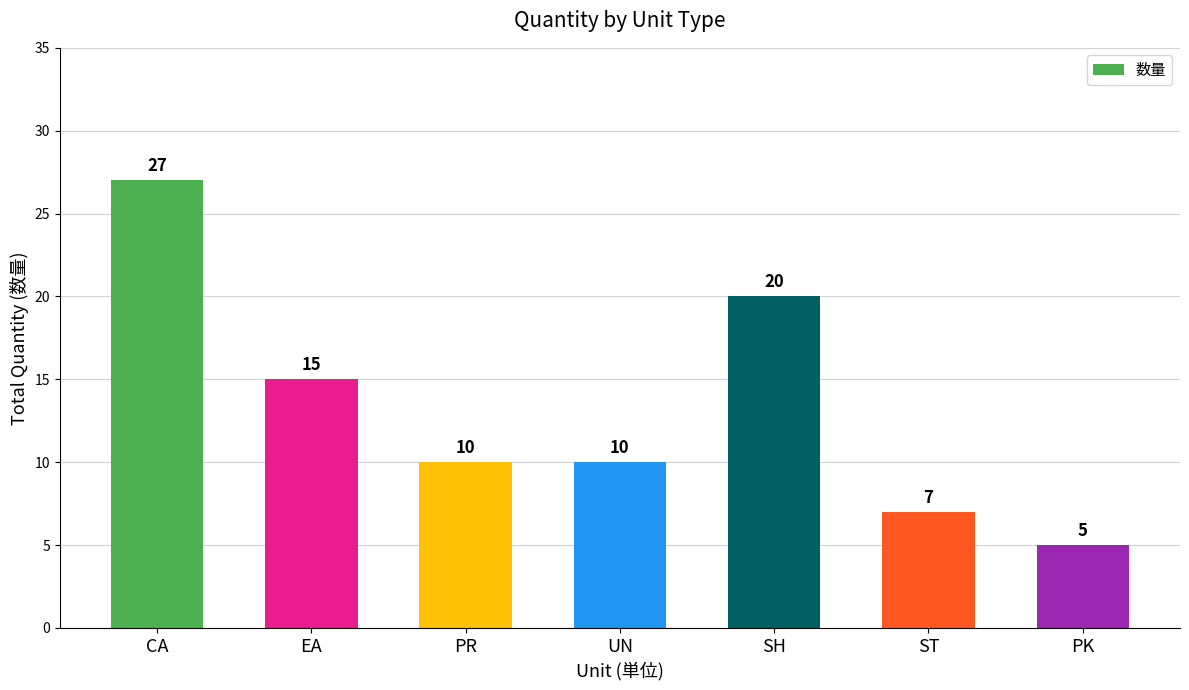

Reading right to left, transcribe all the data shown in this chart.

5	7	20	10	10	15	27